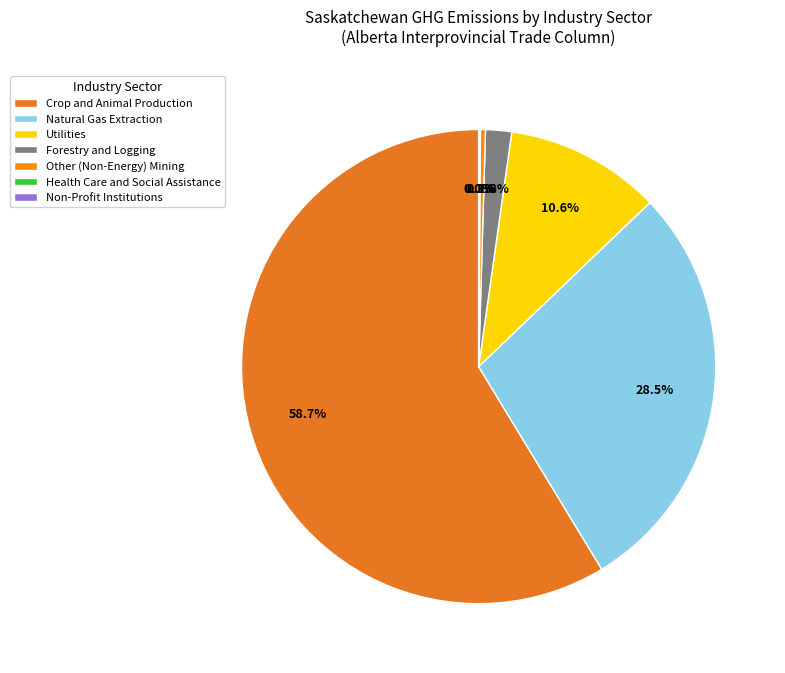

Which category has the biggest portion of the pie?

Crop and Animal Production